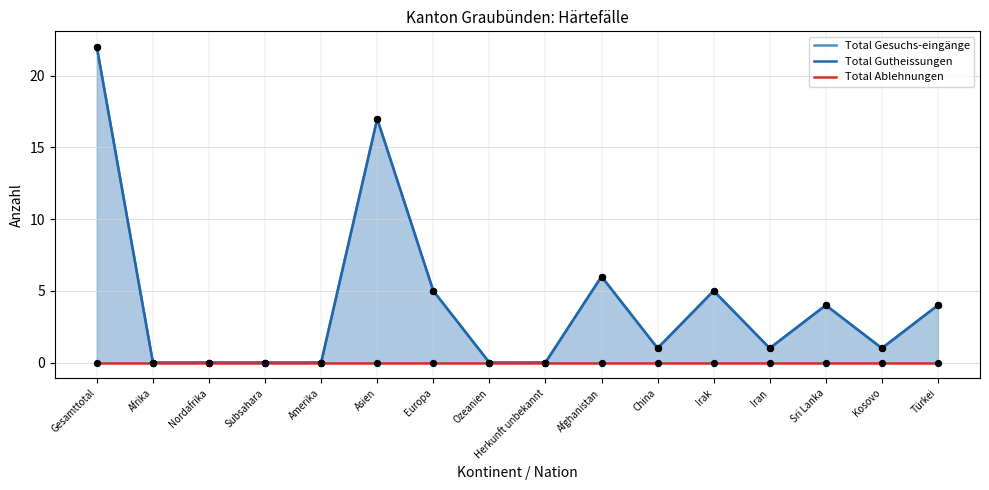

What are all the series names shown in the legend?

Total Gesuchs-eingänge, Total Gutheissungen, Total Ablehnungen